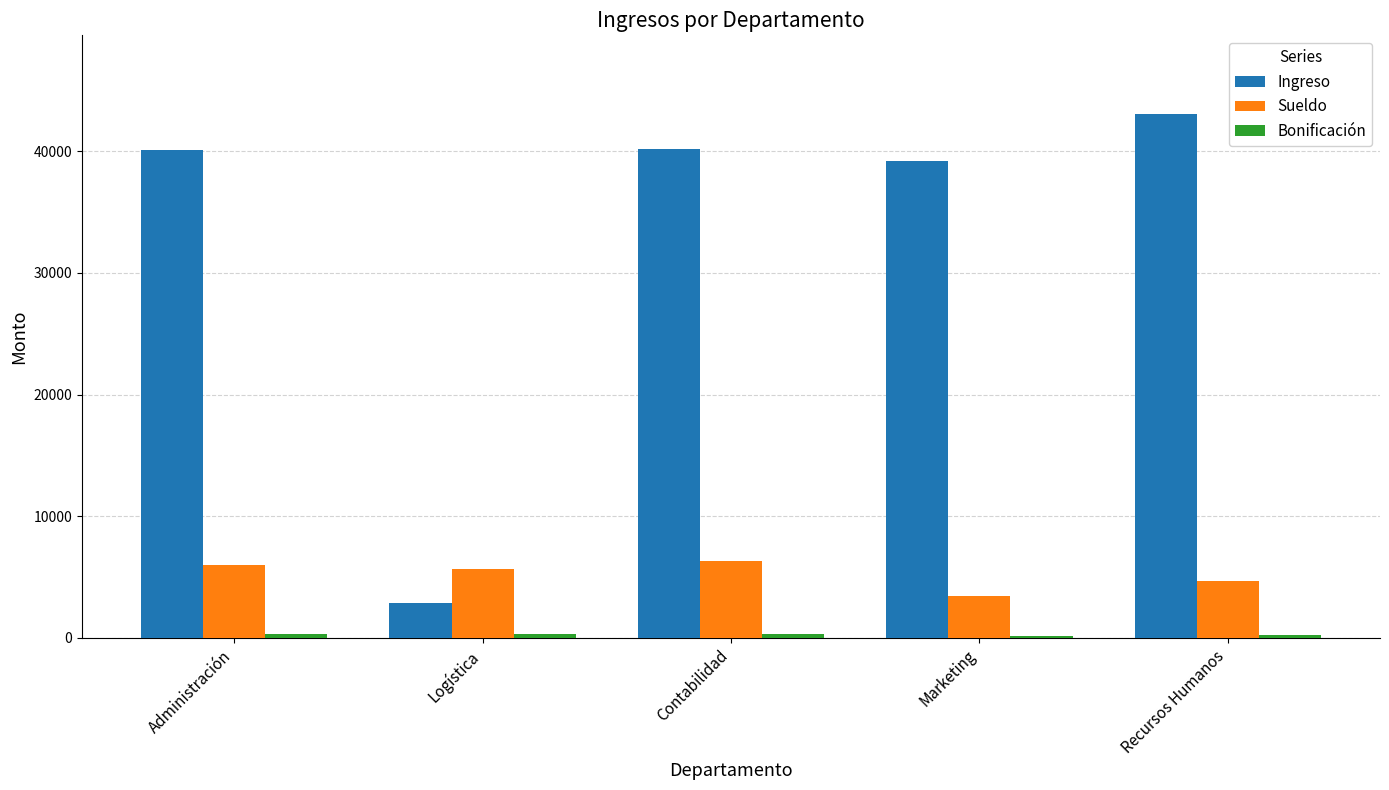

True or false: Ingreso has a value of 56835.1 at Contabilidad.

False